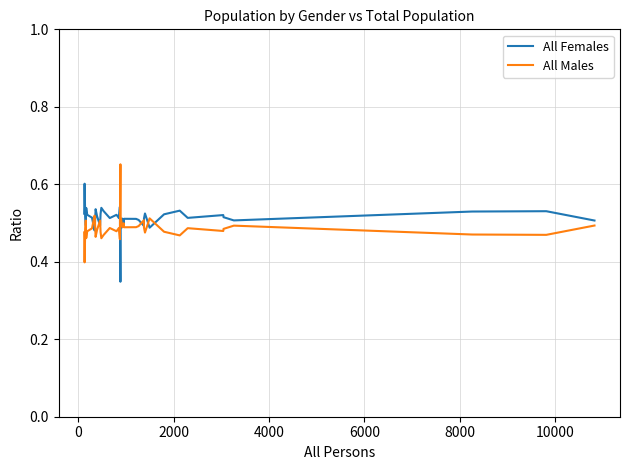

What is the minimum value for All Males?

0.4